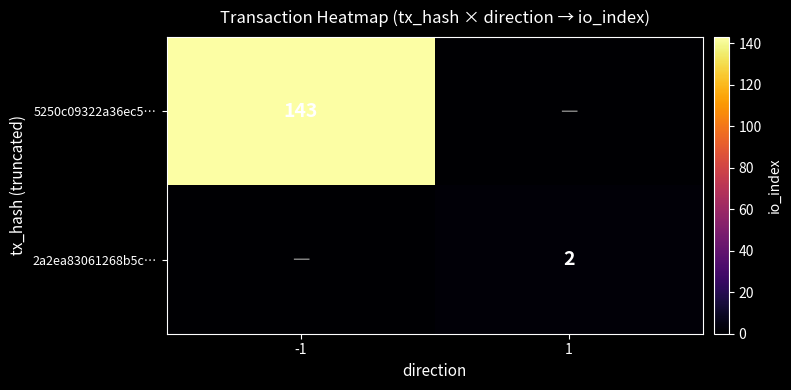

The 2a2ea83061268b5c… series shows 3 at 1. True or false?

False